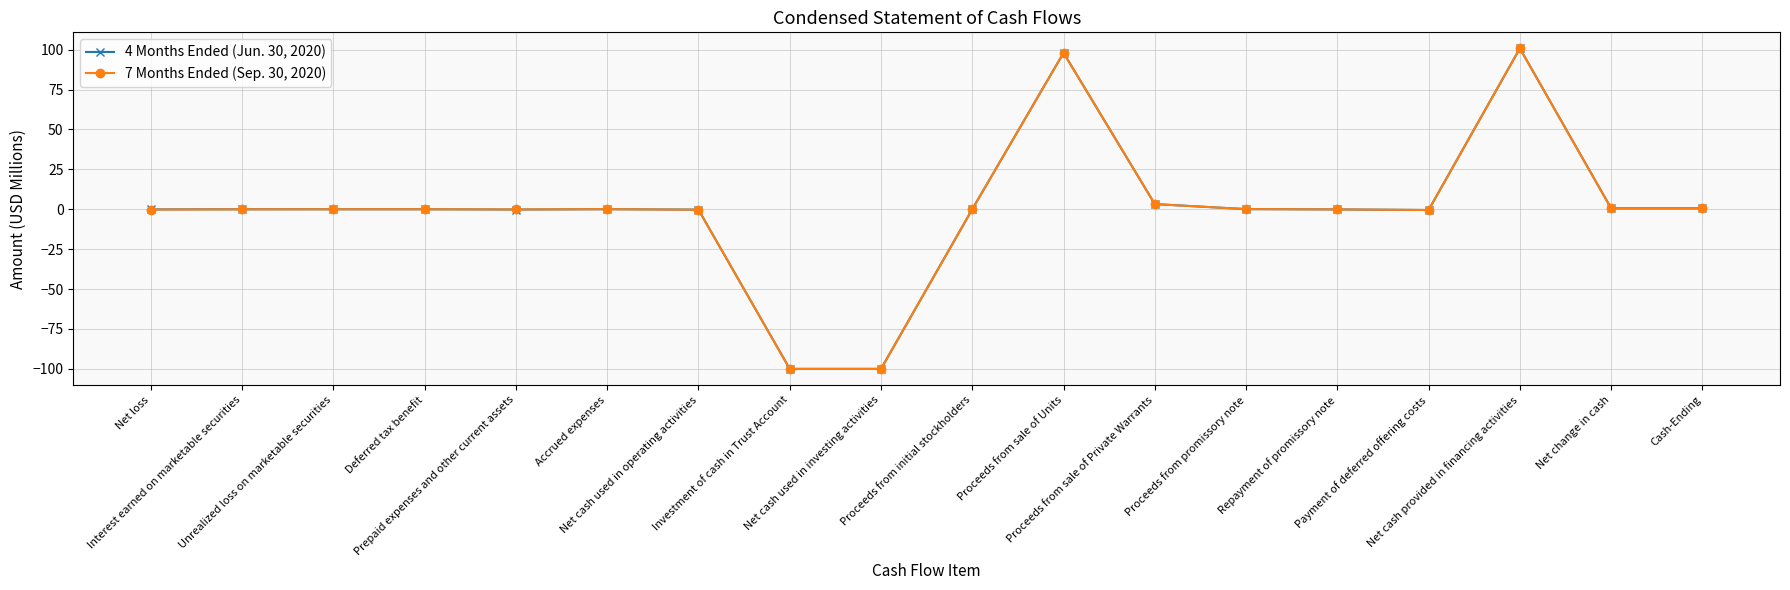

What is the approximate value of 7 Months Ended (Sep. 30, 2020) at Net change in cash?

0.5